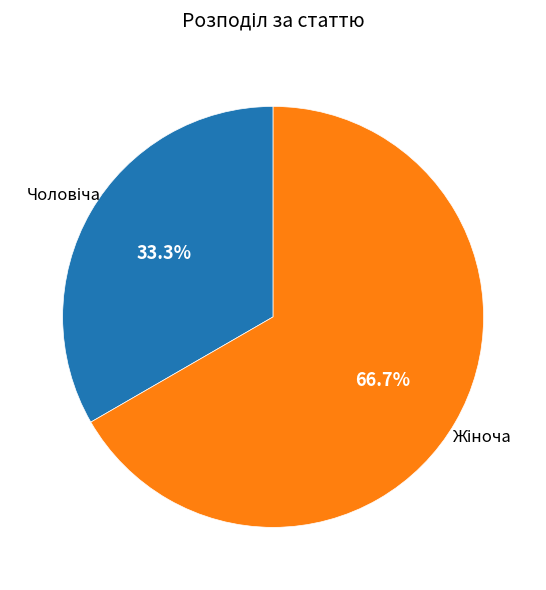

Is there a majority slice in this chart?

Yes